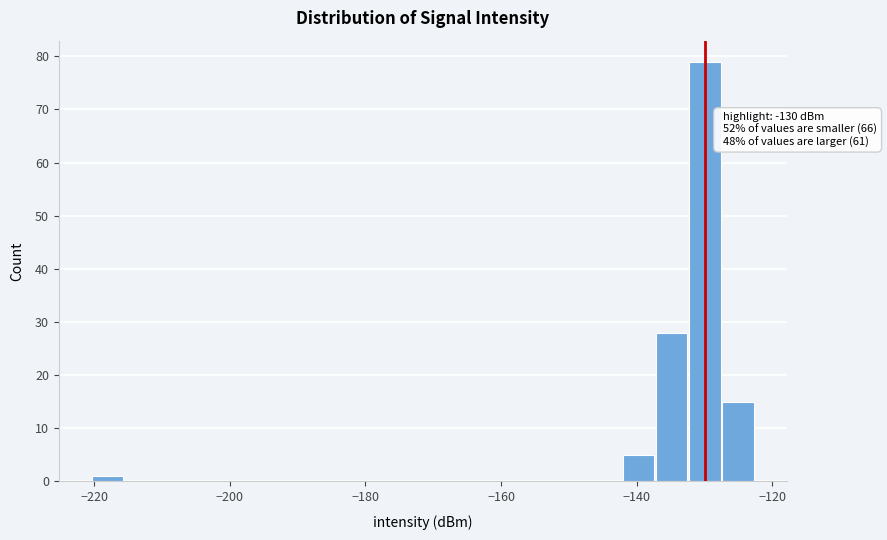

Read against the x-axis, roughly where is the centre of the tallest bar?

-130